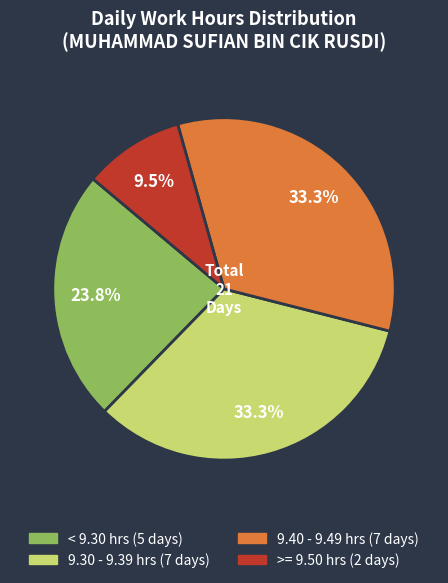

Does any single category account for the majority?

No